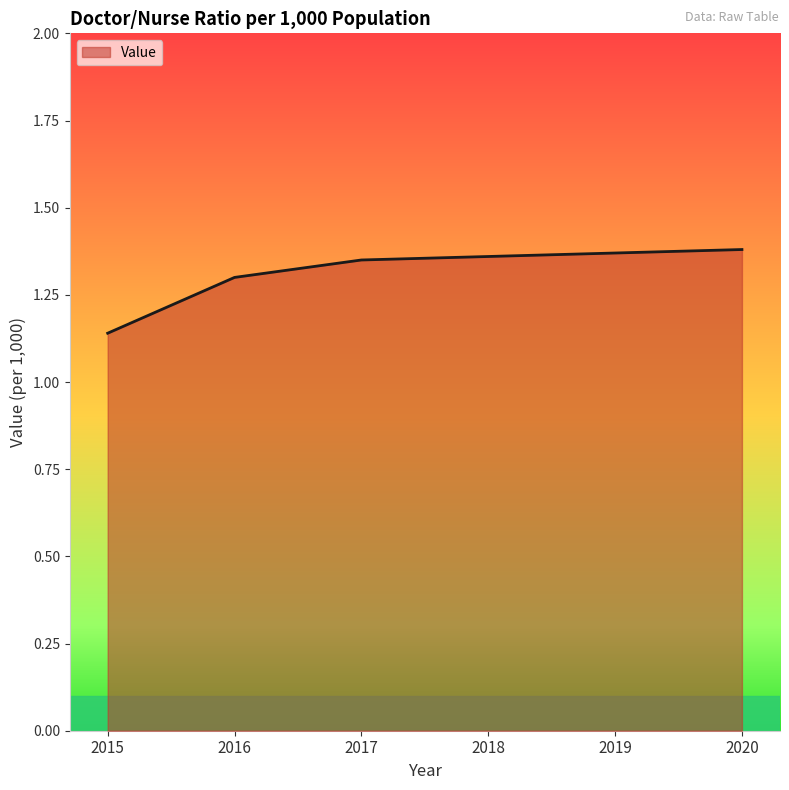

What is the average value?

1.3